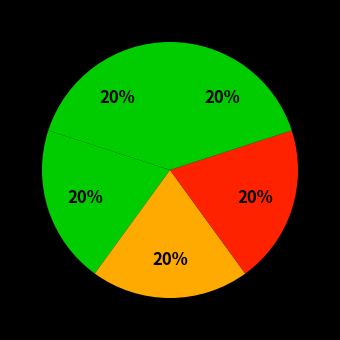

Count the number of slices in the pie.

5